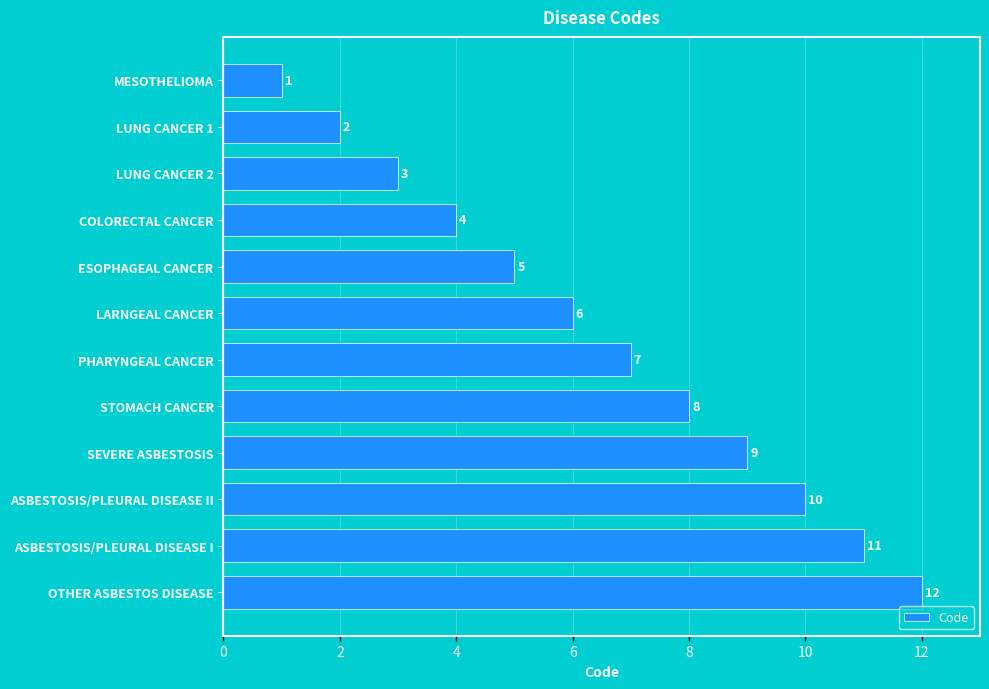

True or false: the data shows 6 at COLORECTAL CANCER.

False